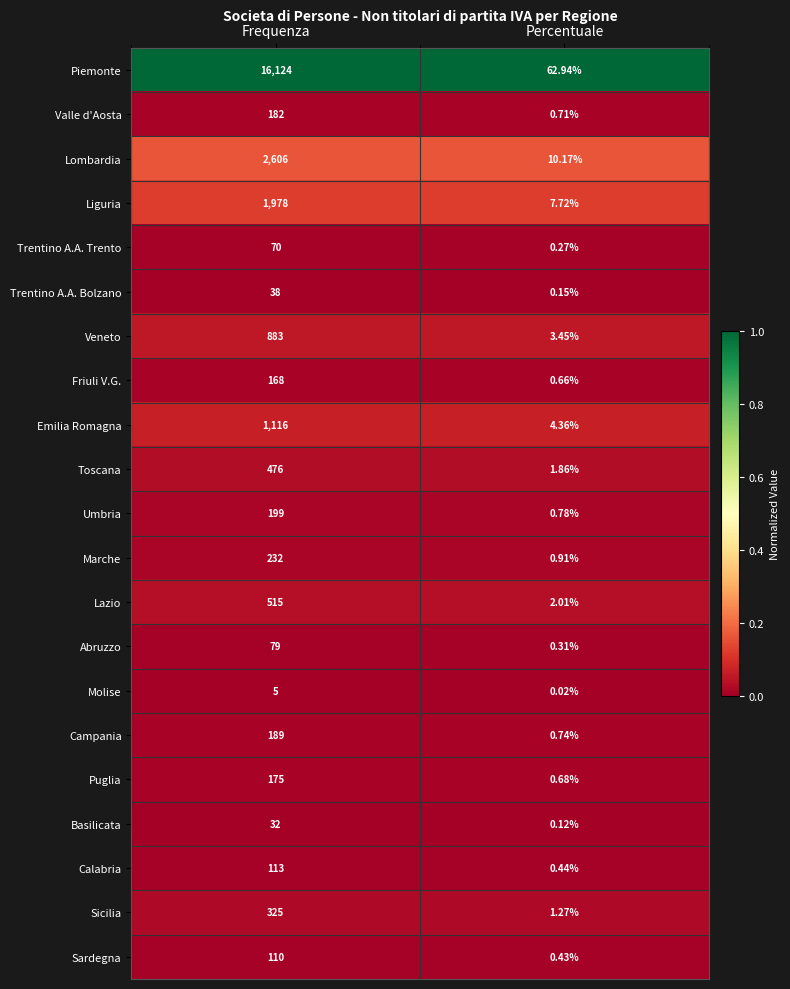

What is the spread (max minus min) of values at Percentuale?

62.9